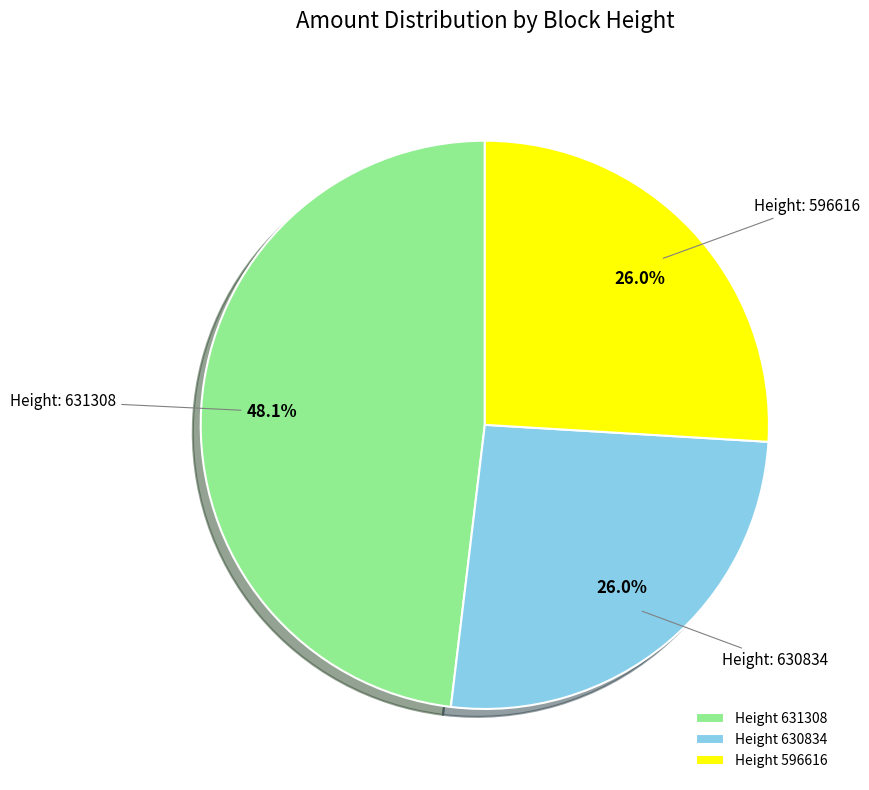

Is there any slice that represents more than half of the pie?

No